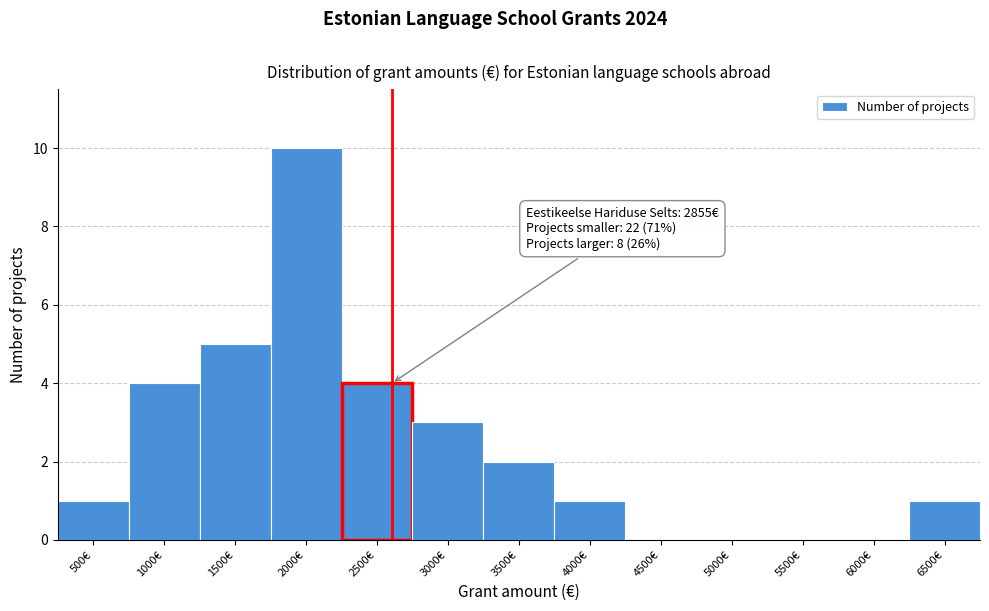

Reading left to right, list all the values displayed in this chart.

500€=1	1000€=4	1500€=5	2000€=10	2500€=4	3000€=3	3500€=2	4000€=1	4500€=0	5000€=0	5500€=0	6000€=0	6500€=1